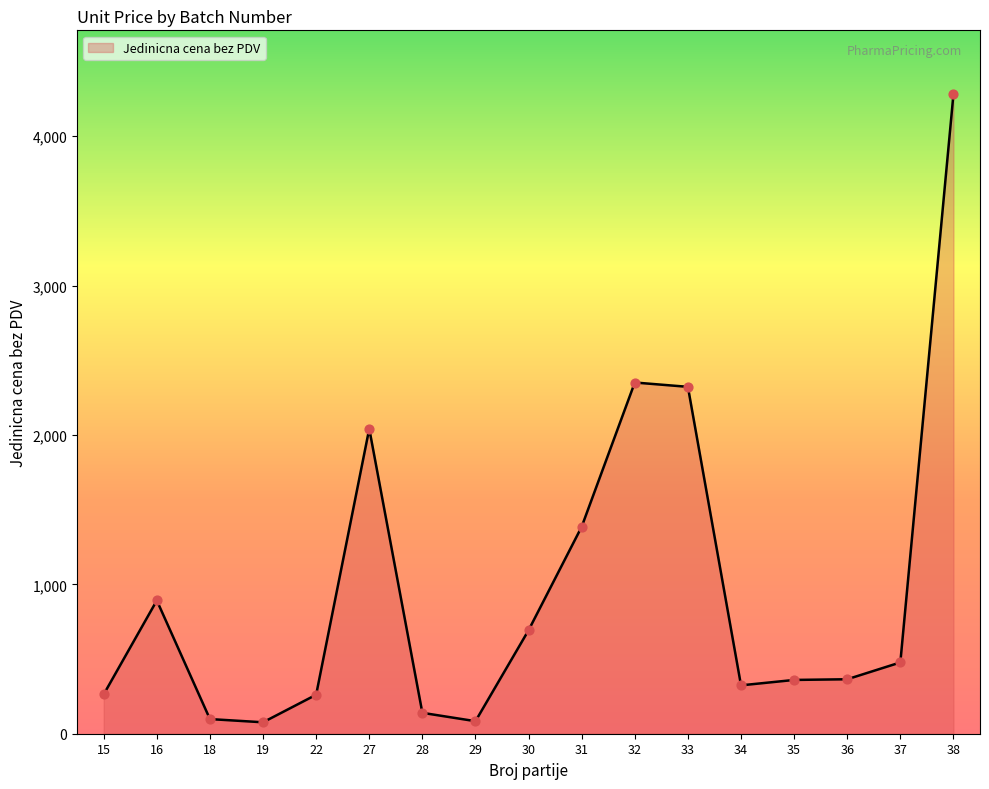

Approximately how many times larger is the value at 34 compared to 36?

0.9